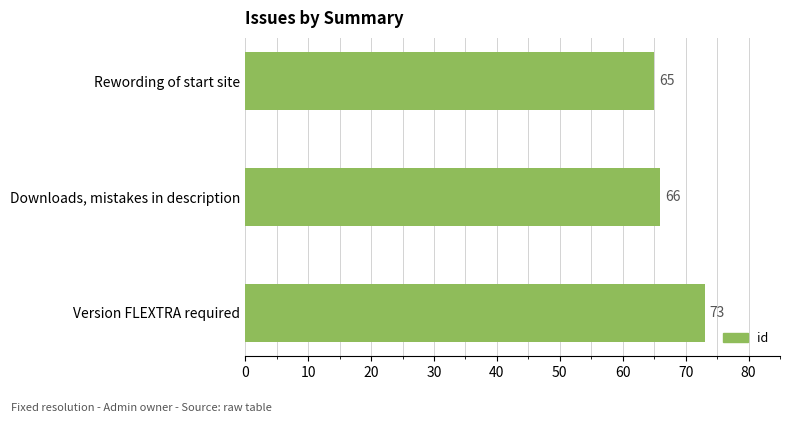

What position from the top is Rewording of start site?

1